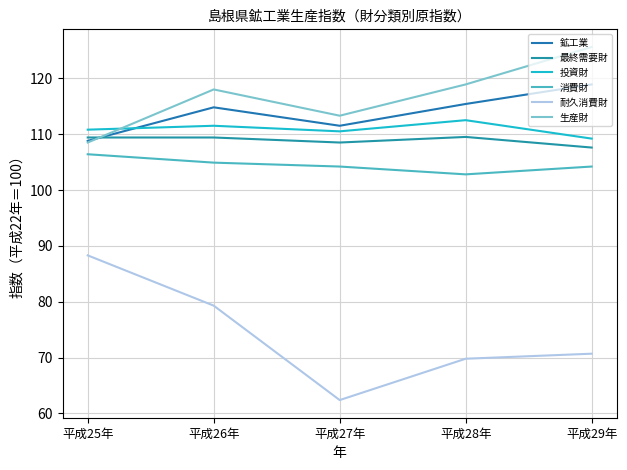

How many lines are shown in the chart?

6